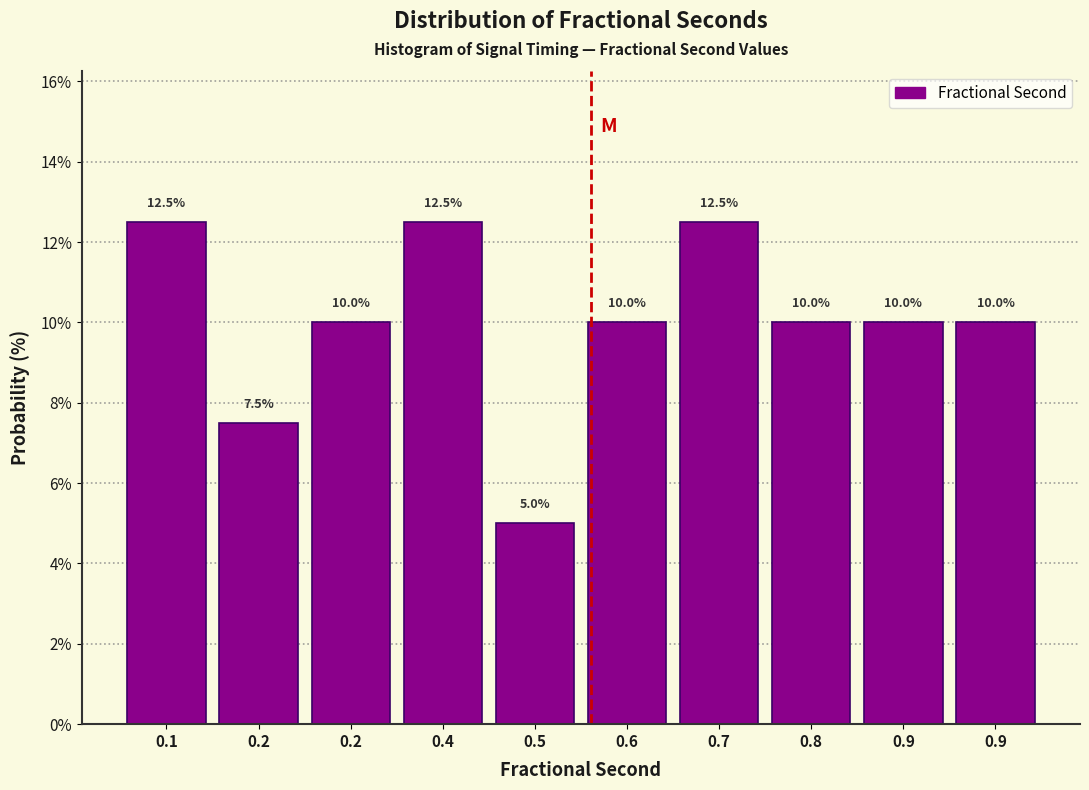

How many bars are there in total?

10